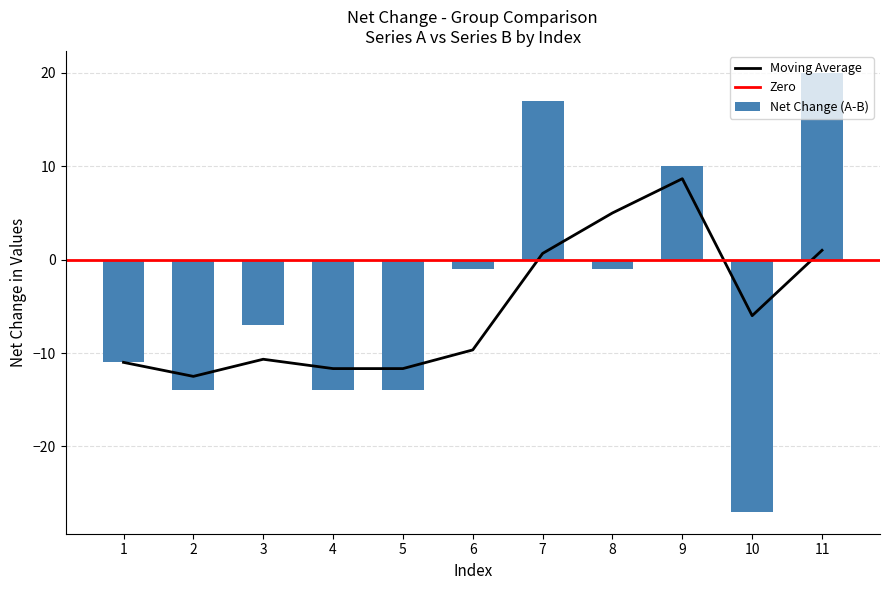

True or false: A has a value of 26 at 9.

True